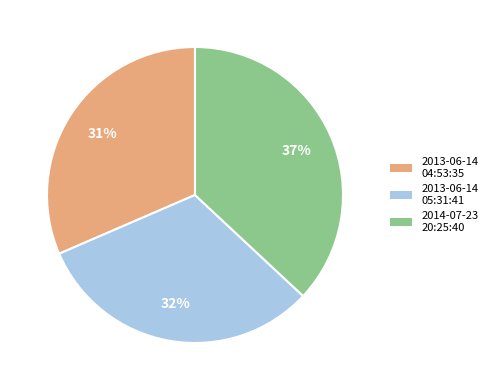

To the nearest percent, what portion does 2013-06-14 05:31:41 represent?

32%